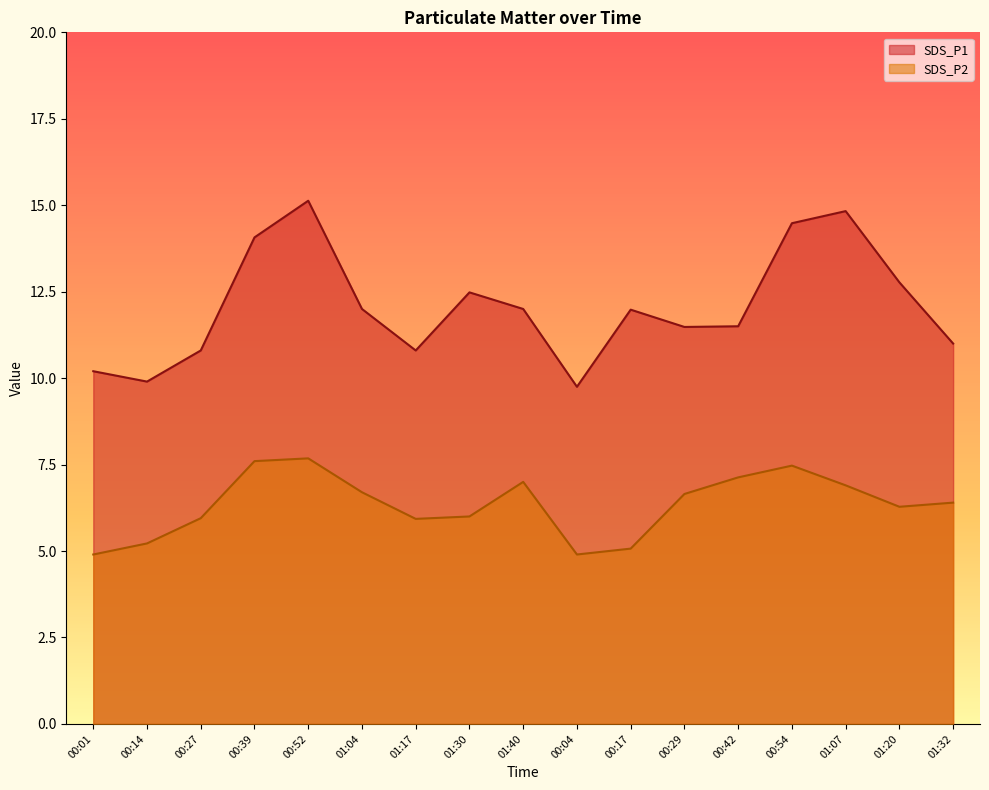

What is the label of the 8th point from the right?

00:04